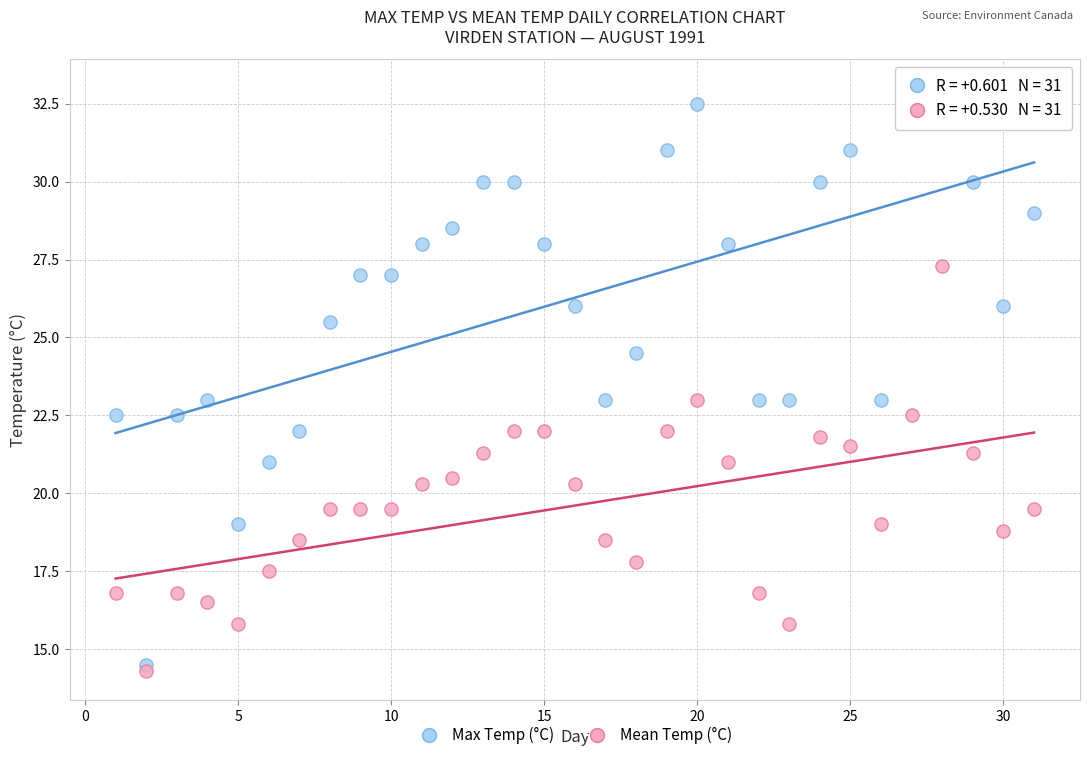

Which series has the largest Y range (max minus min)?

Max Temp (°C)